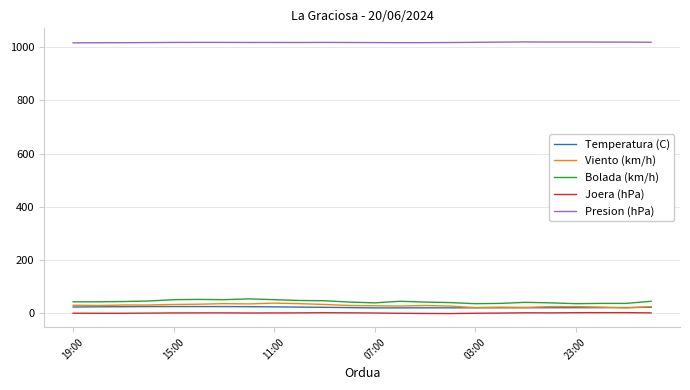

What is the highest value of the Presion (hPa) series?

1020.4